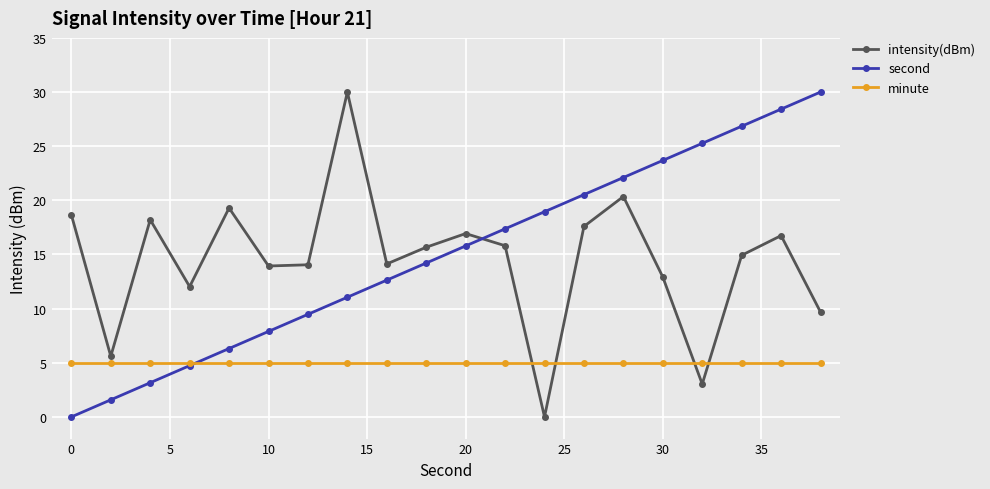

How many data points does each series have?

20